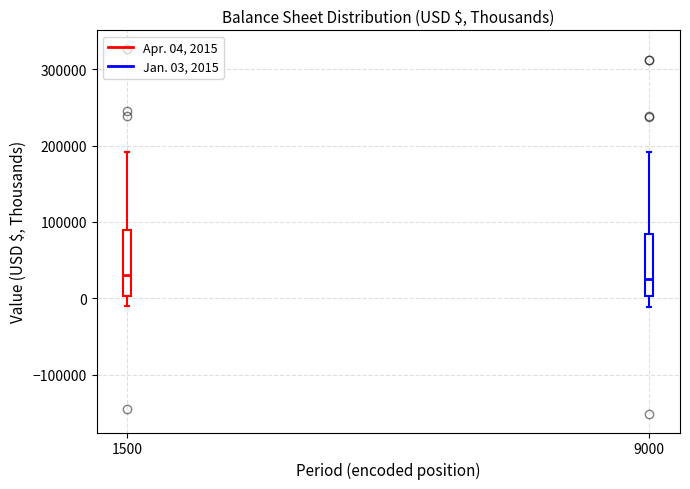

Reading left to right, read every box against the y-axis: the position of its median line, the range the box covers, and the ends of its whiskers. The values are not printed on the chart, so give them approximately, as read against the axis.

1500: median 30000, box 0 to 90000, whiskers -10000 to 190000
9000: median 30000, box 0 to 80000, whiskers -10000 to 190000